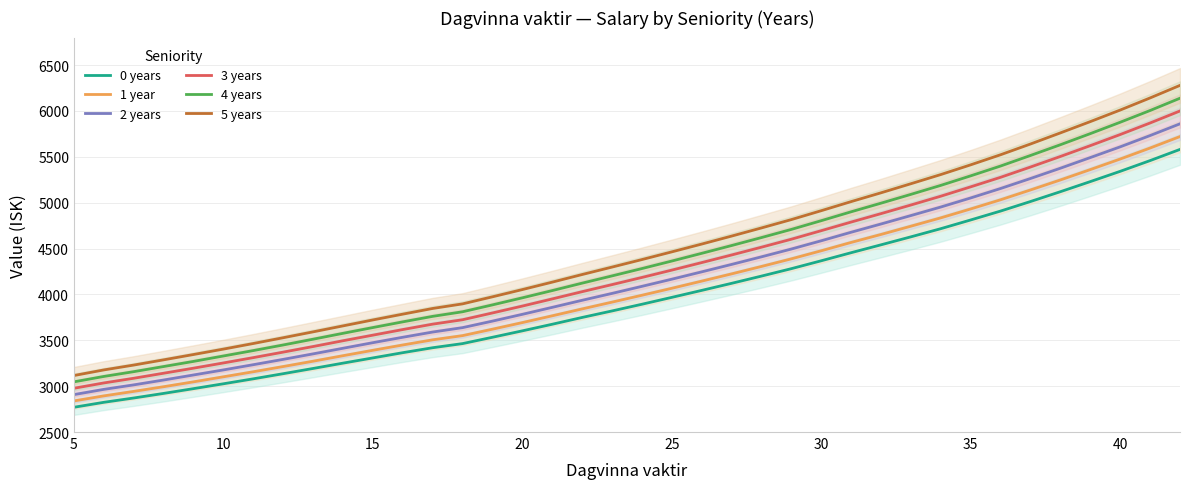

Which category has the lowest value in the 4 years series?

5